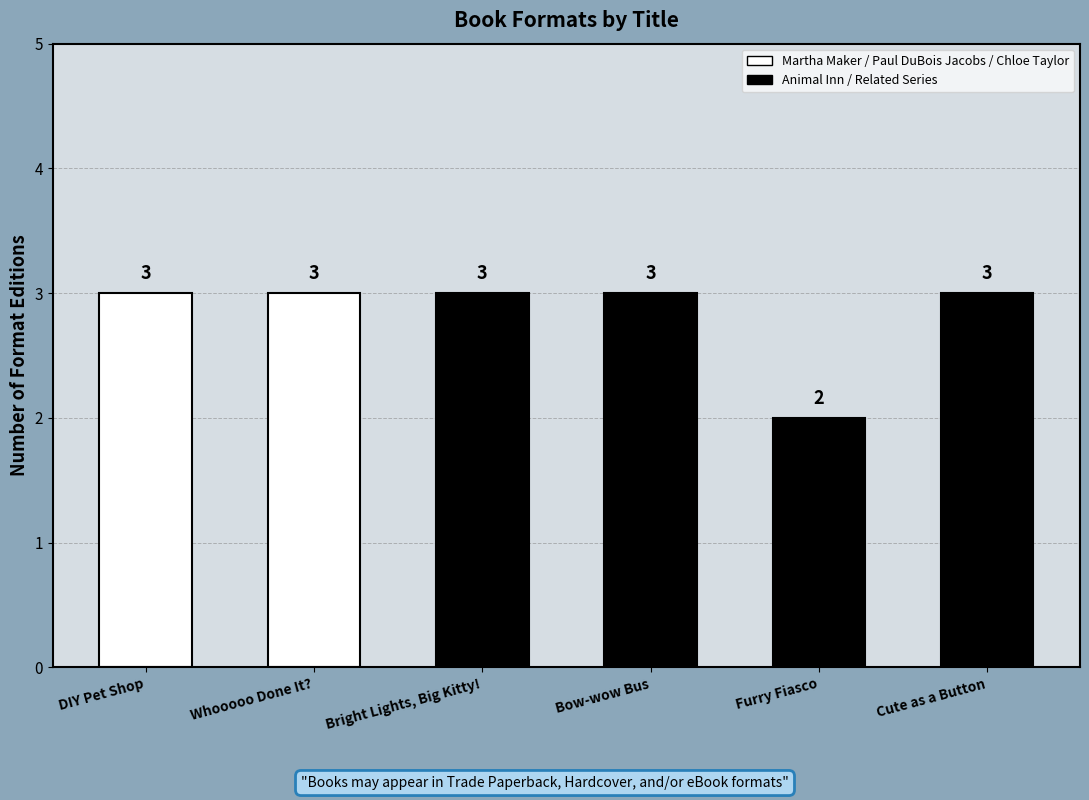

Which has a higher value, DIY Pet Shop or Furry Fiasco?

DIY Pet Shop